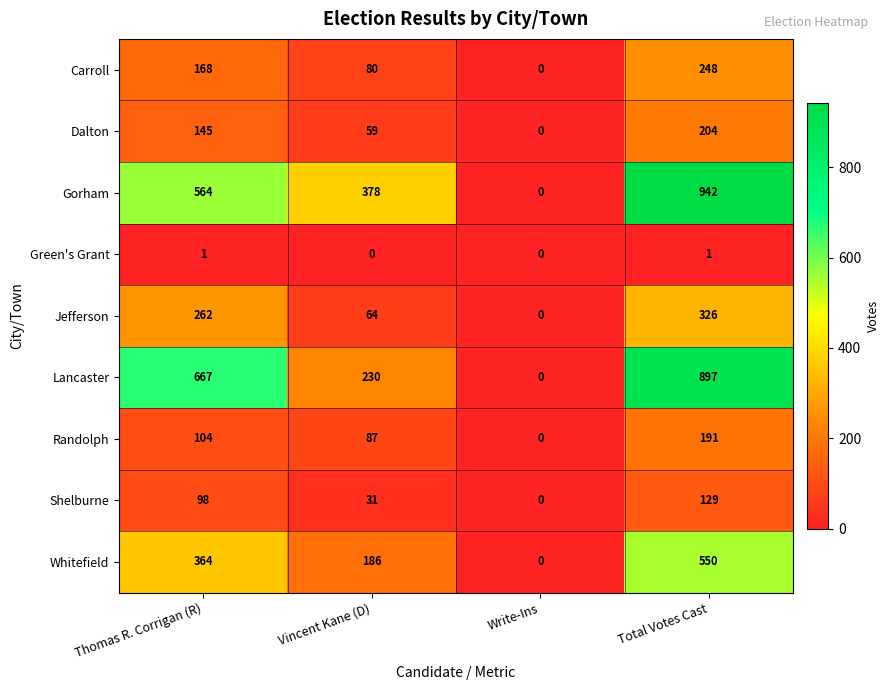

Where is Randolph nearest to the value 95?

Vincent Kane (D)